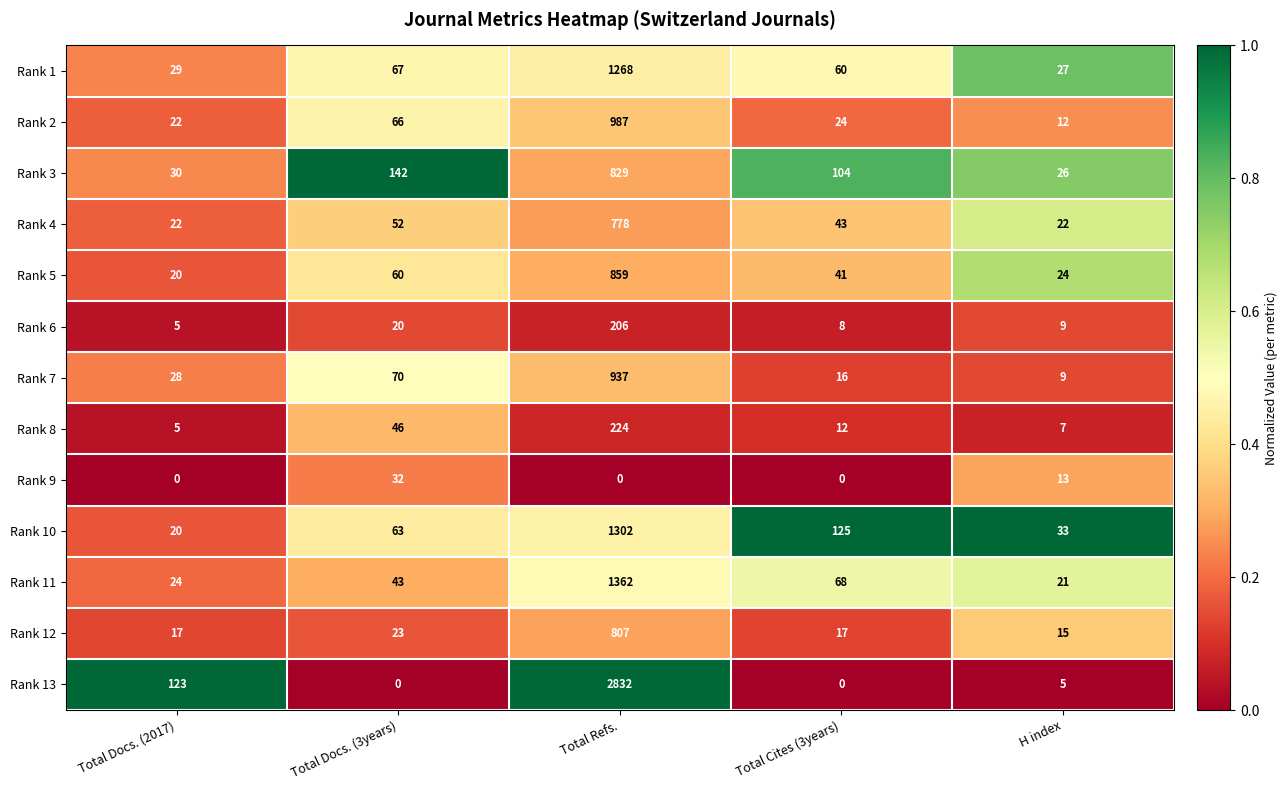

What is the difference between the Rank 7 values at H index and Total Refs.?

928